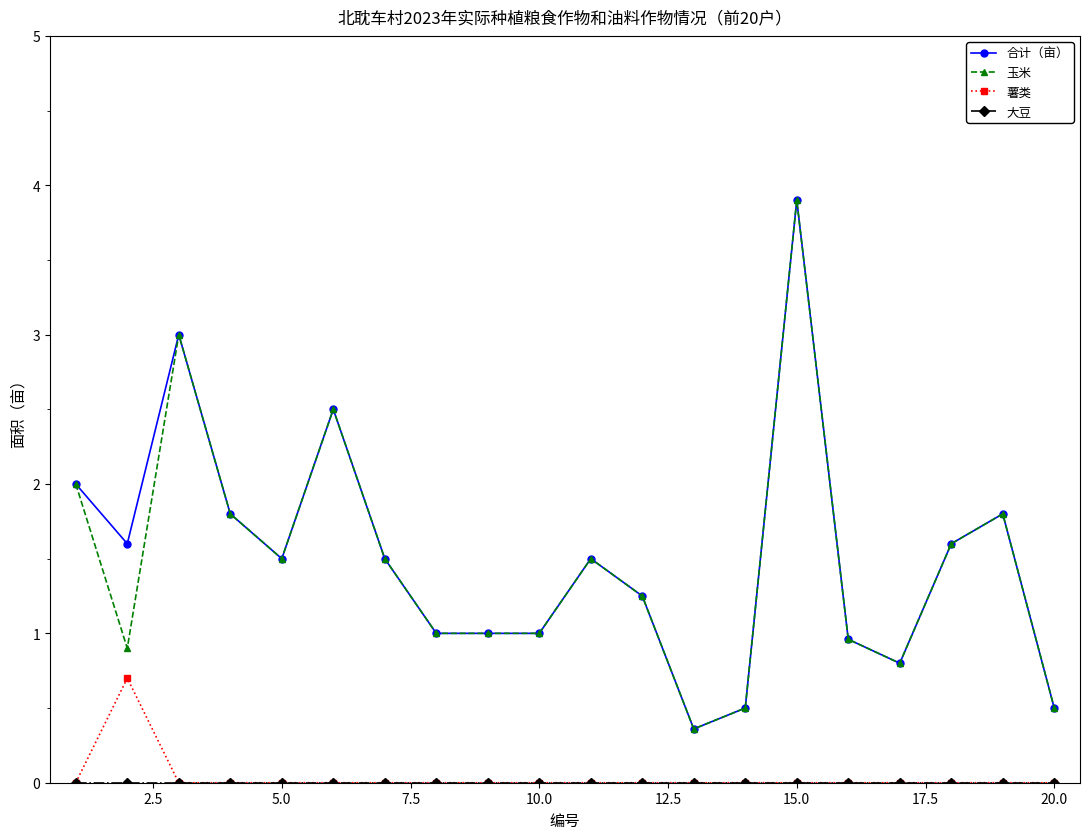

How many distinct data groups are displayed?

4